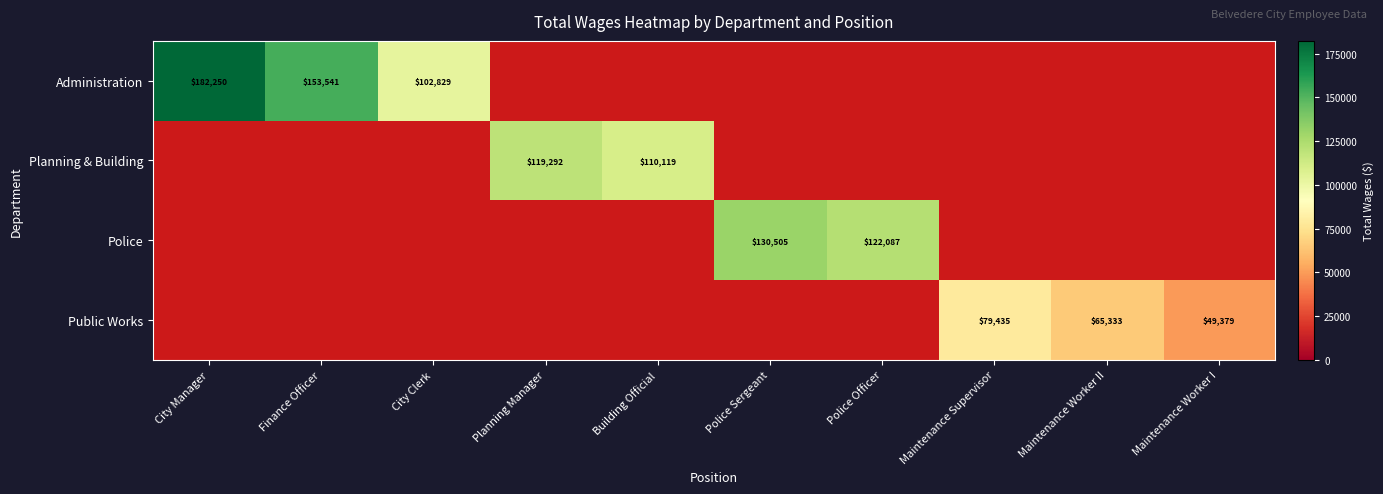

At how many categories does at least one series exceed 106463?

6